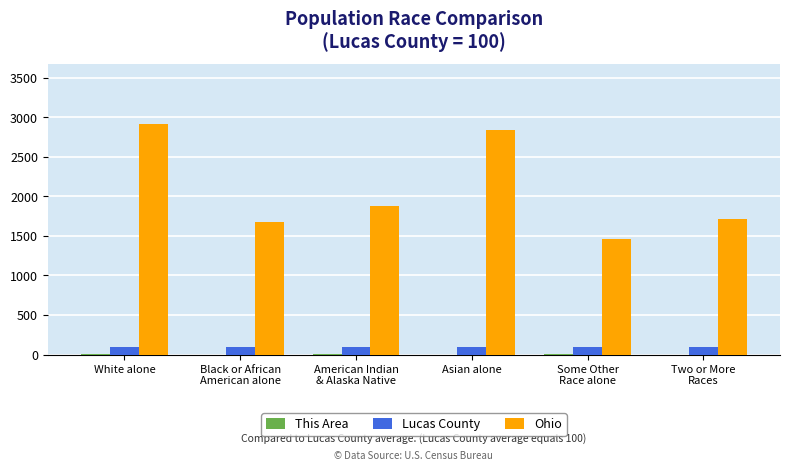

Which series changed the most between Asian alone and Two or More
Races?

Ohio